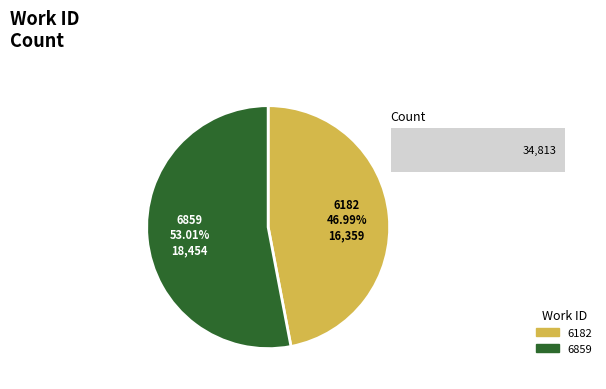

Is the sum of 6182 and 6859 greater than half?

Yes